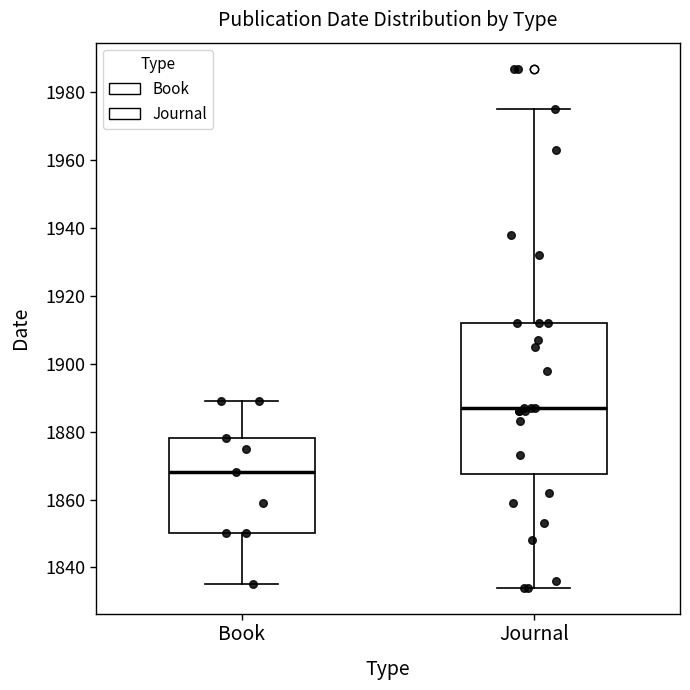

Which box's median line is the lowest?

Book